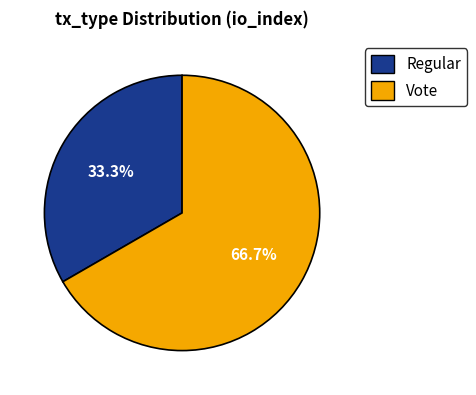

Is Regular the majority of the pie?

No